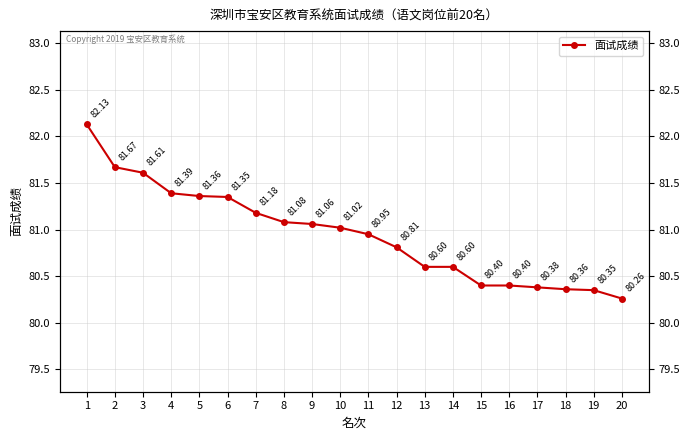

Reading left to right, transcribe all the data shown in this chart.

82.1	81.7	81.6	81.4	81.4	81.3	81.2	81.1	81.1	81.0	81.0	80.8	80.6	80.6	80.4	80.4	80.4	80.4	80.3	80.3